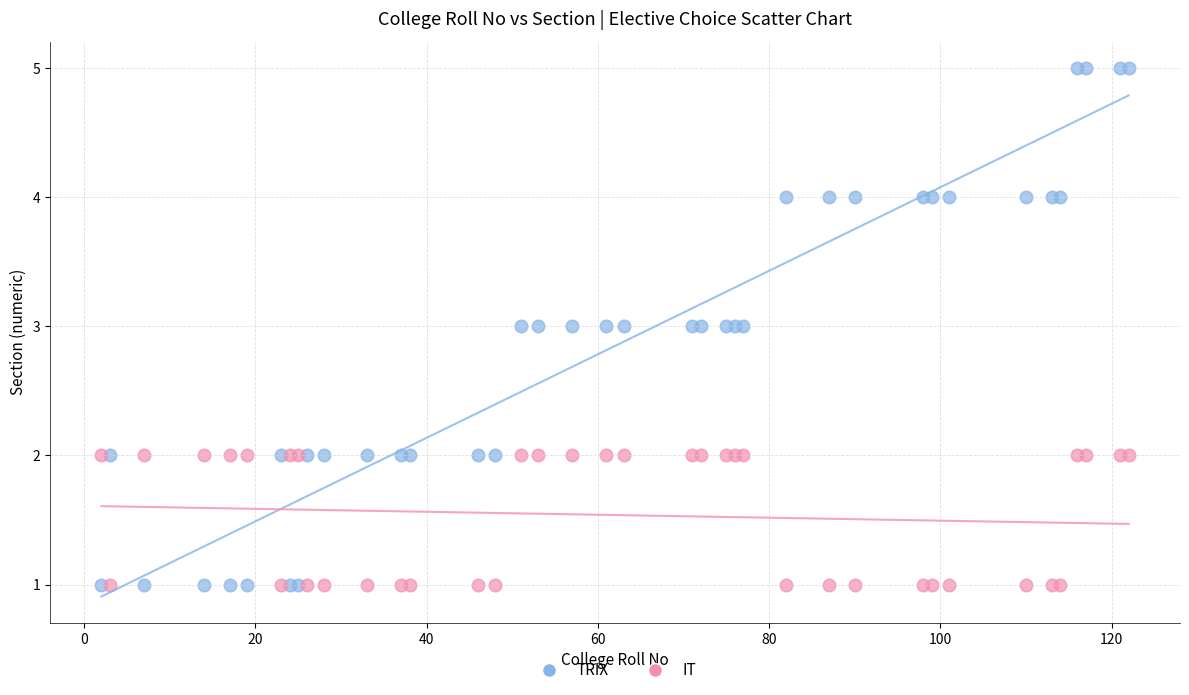

Which series reaches the maximum Y coordinate?

TRIX